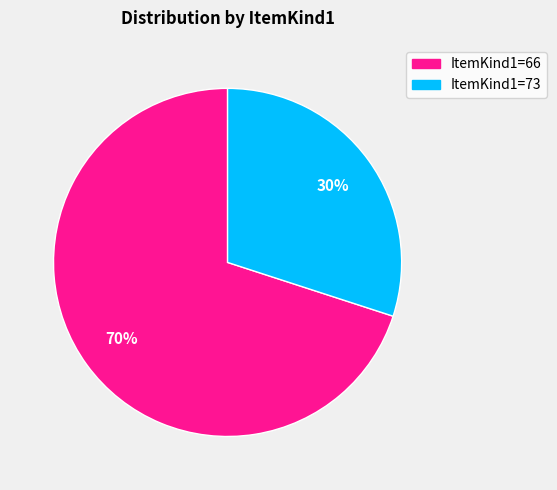

To the nearest percent, what percentage of the pie is ItemKind1=66?

70%